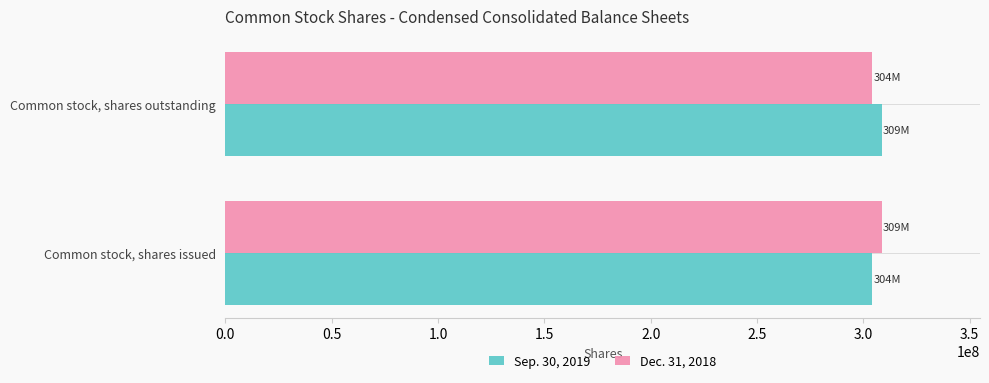

What is the total value across all series at Common stock, shares outstanding?

612755000